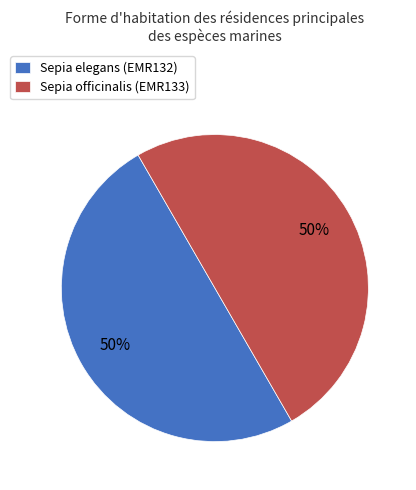

To the nearest percent, what is the combined percentage of Sepia elegans (EMR132) and Sepia officinalis (EMR133)?

100%